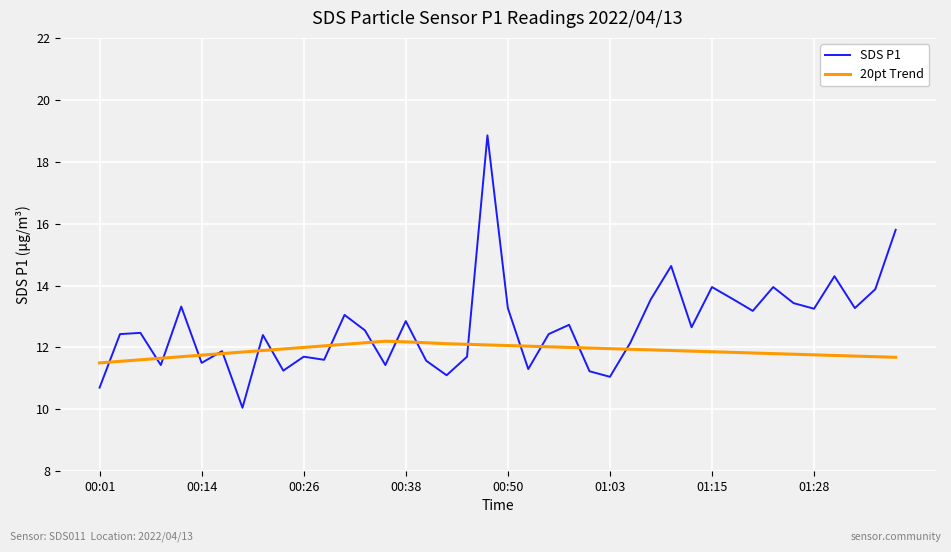

List the series in order of their peak value, highest first.

SDS P1, 20pt Trend